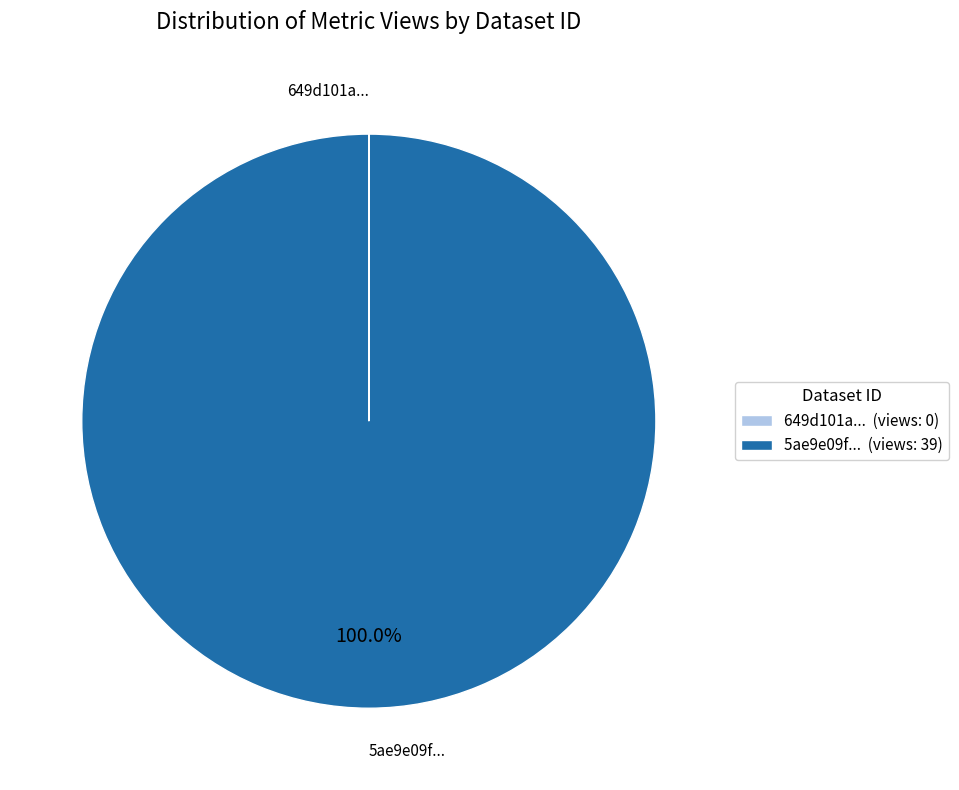

Does 5ae9e09f... (views: 39) represent more than half of the total?

Yes